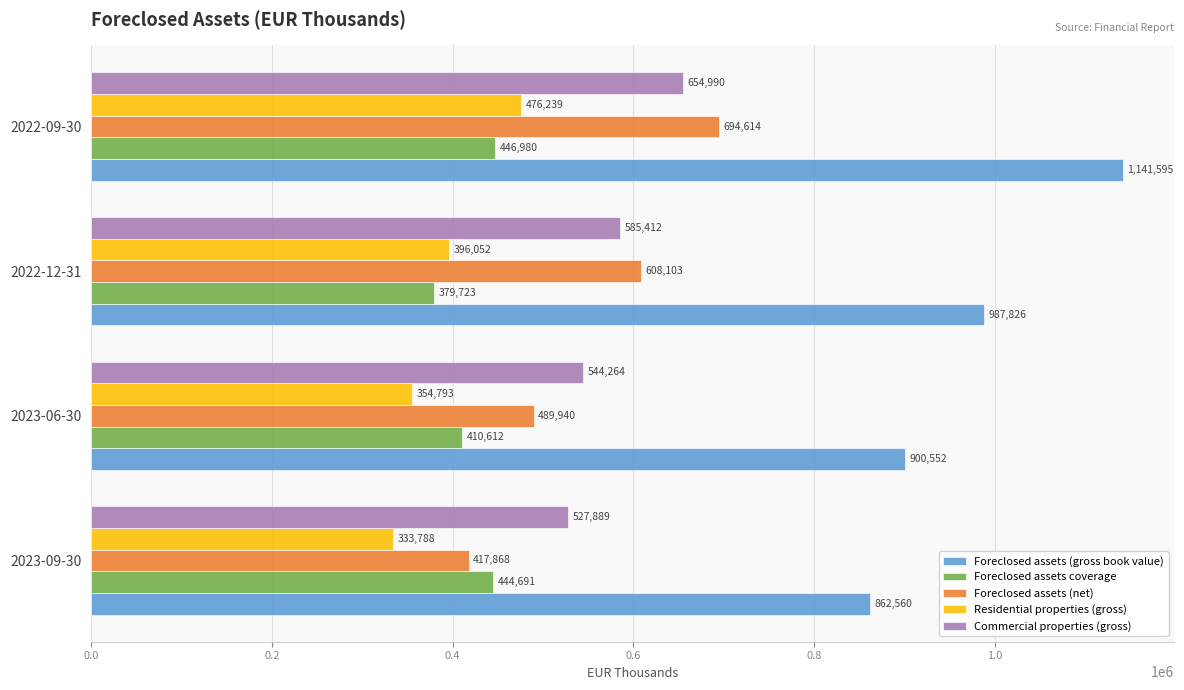

Which series has the largest total across all categories?

Foreclosed assets (gross book value)